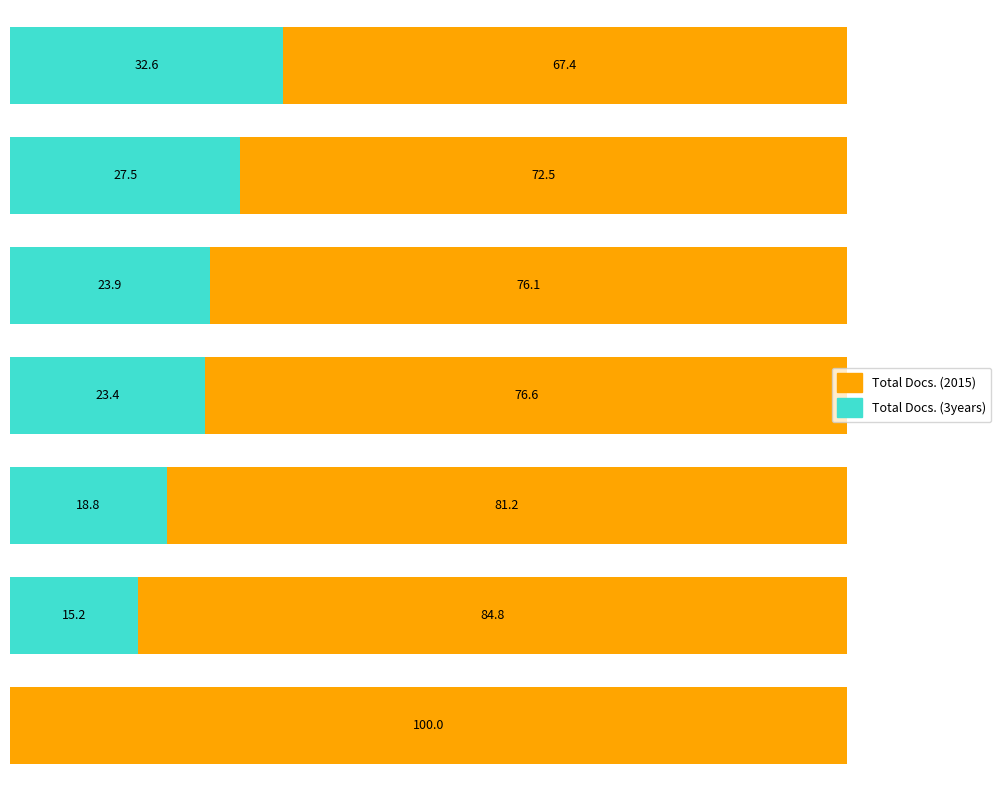

What are all the series names shown in the legend?

Total Docs. (2015), Total Docs. (3years)